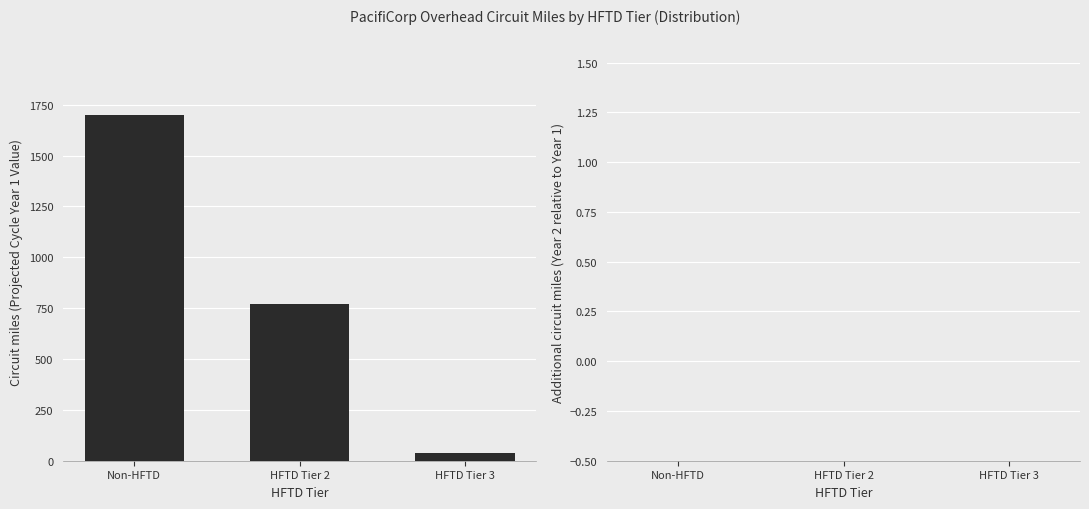

Reading left to right, transcribe all the data shown in this chart.

Non-HFTD=1701.0	HFTD Tier 2=769.8	HFTD Tier 3=40.3